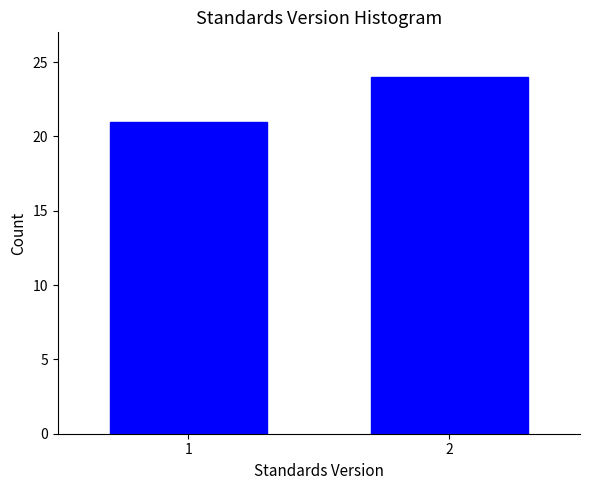

Reading left to right, transcribe all the data shown in this chart.

1=21	2=24